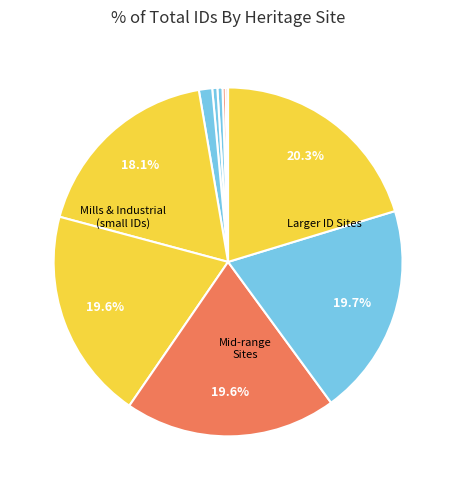

Rank the categories by value from highest to lowest.

TOMLINS SIMMIE & CO FLOUR MILL, PETERSVILLE FACTORY ADMINISTRATION BUILDING, KILMORE BREWERY SITE, FORMER COMMONWEALTH NOTE AND STAMP PRINTING, FORMER MELFORD MOTORS, FORD MOTOR COMPANY COMPLEX, CHEETHAM SALTWORKS, FORMER DONAGHY'S ROPE WALK BUILDING, GMH FISHERMANS BEND, ANDERSONS MILL COMPLEX